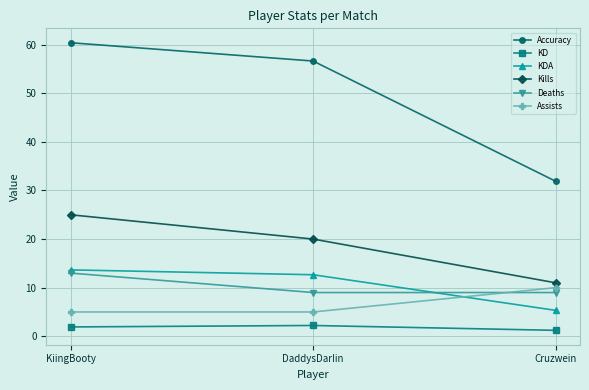

Is it true that Deaths equals 5.9 at DaddysDarIin?

False